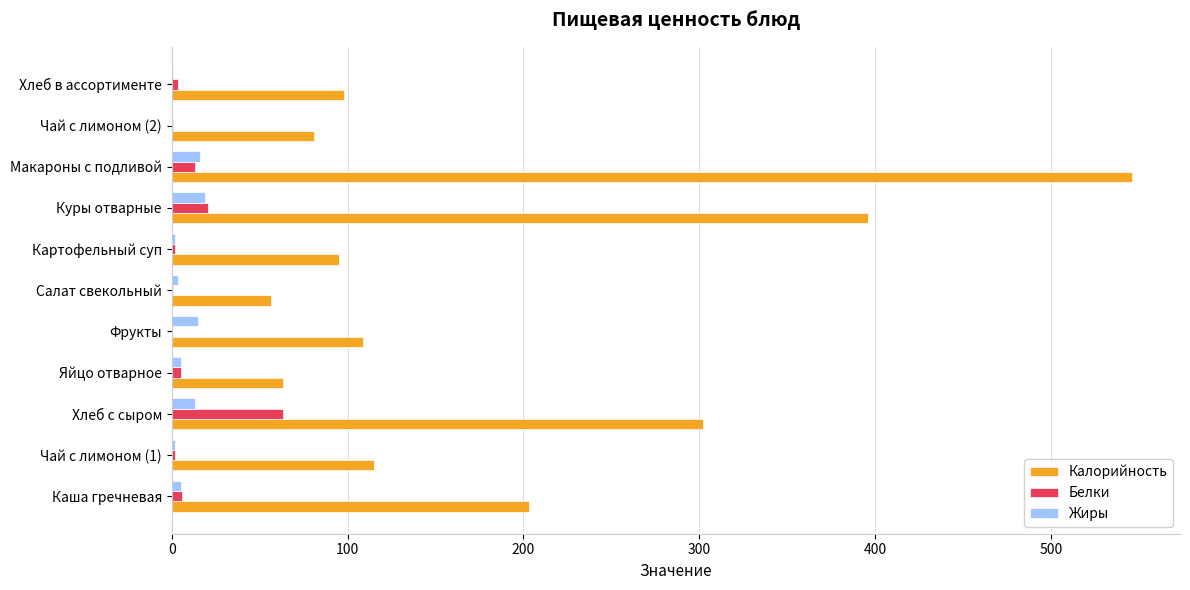

What is the sum of all Калорийность values?

2064.1